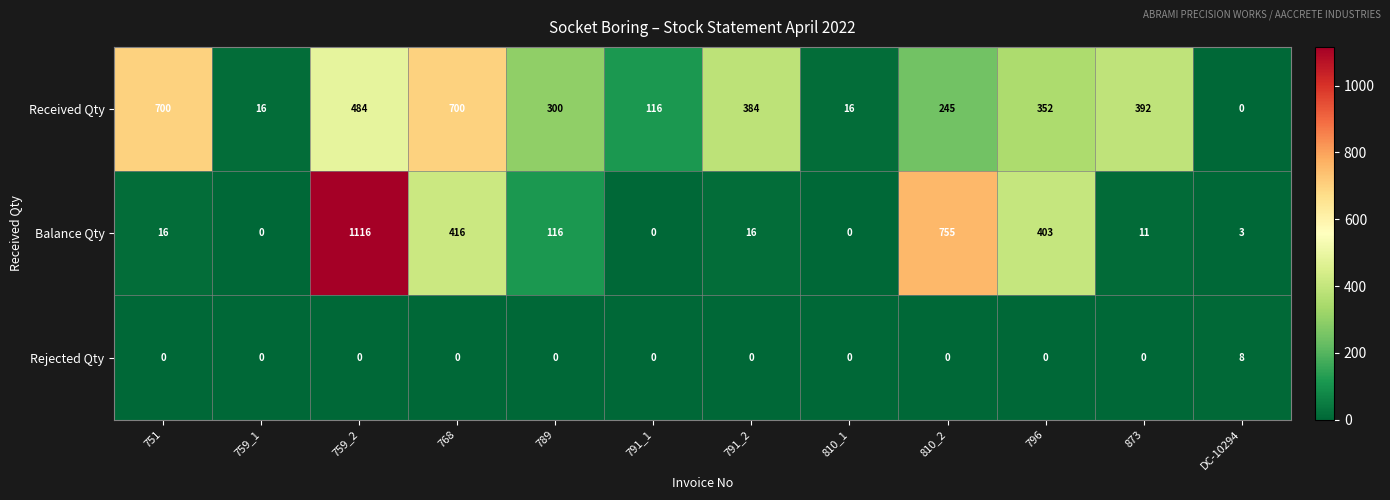

The value of Received Qty at DC-10294 is 301. True or false?

False